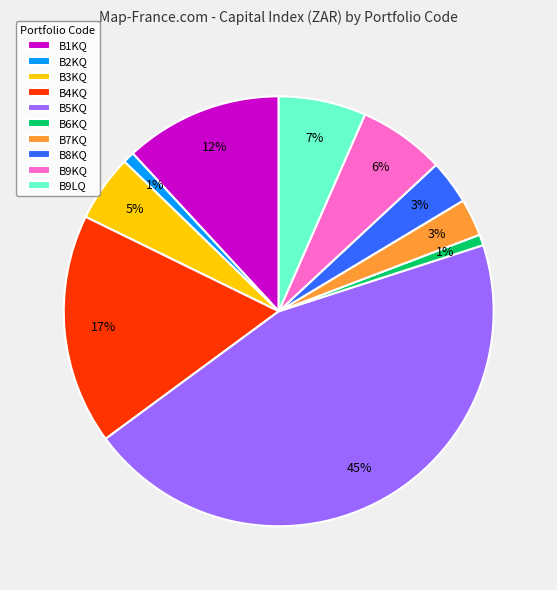

Which slice is the largest?

B5KQ